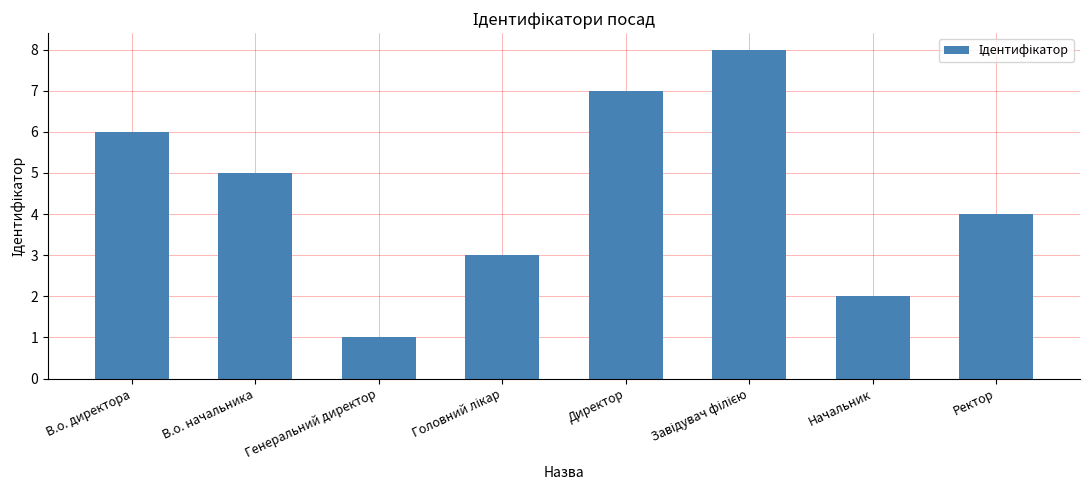

How many values are below 5?

4